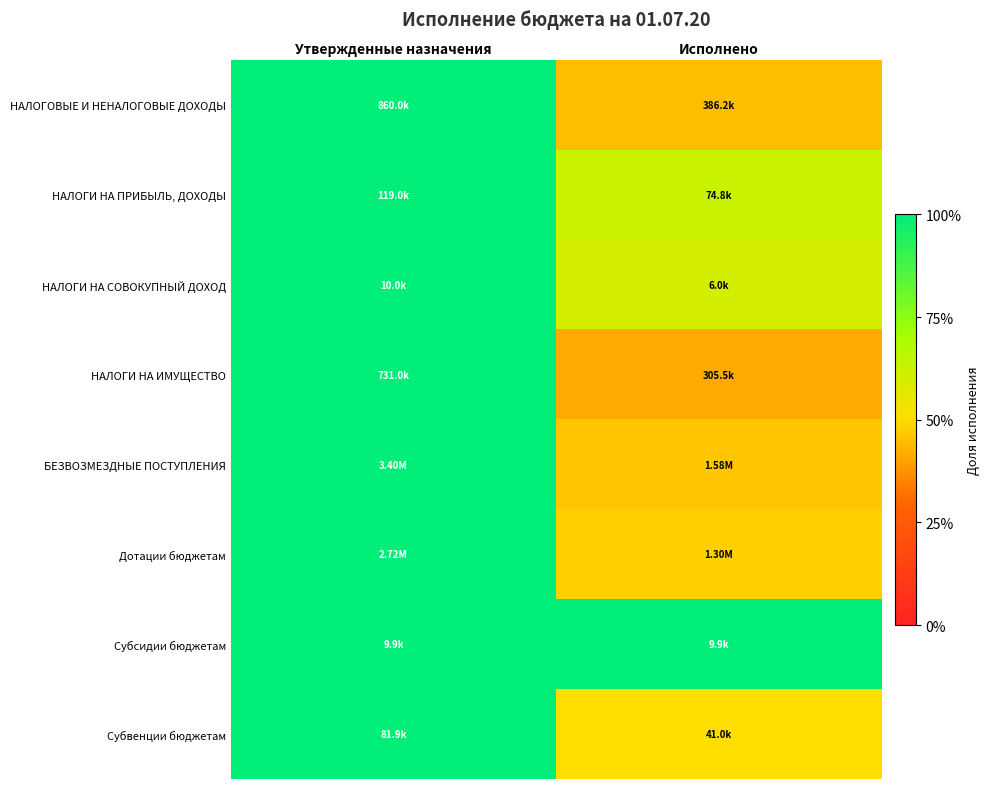

Count the number of data series in this chart.

8